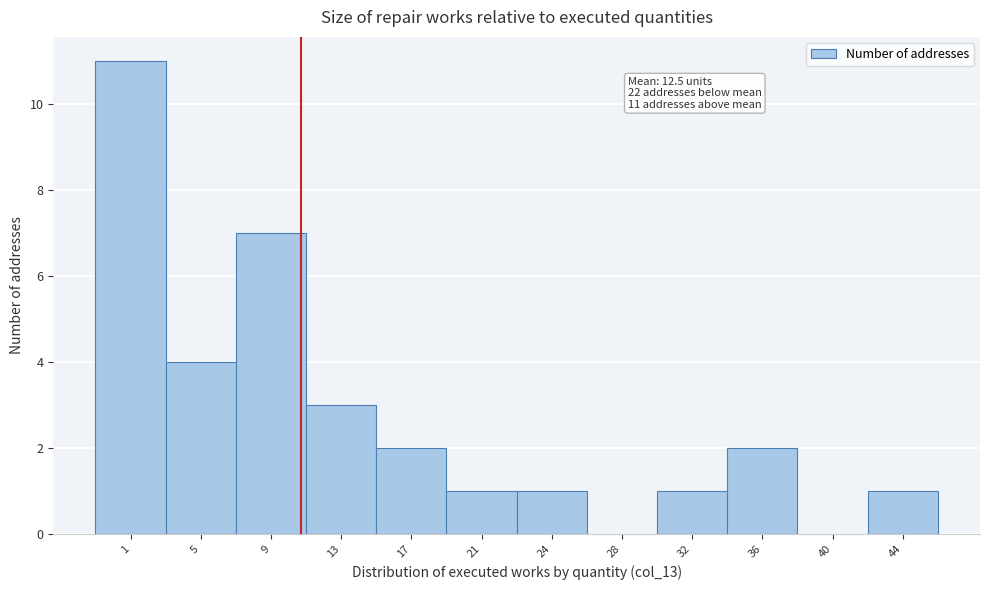

Reading left to right, transcribe all the data shown in this chart.

1=11	5=4	9=7	13=3	17=2	21=1	24=1	28=0	32=1	36=2	40=0	44=1